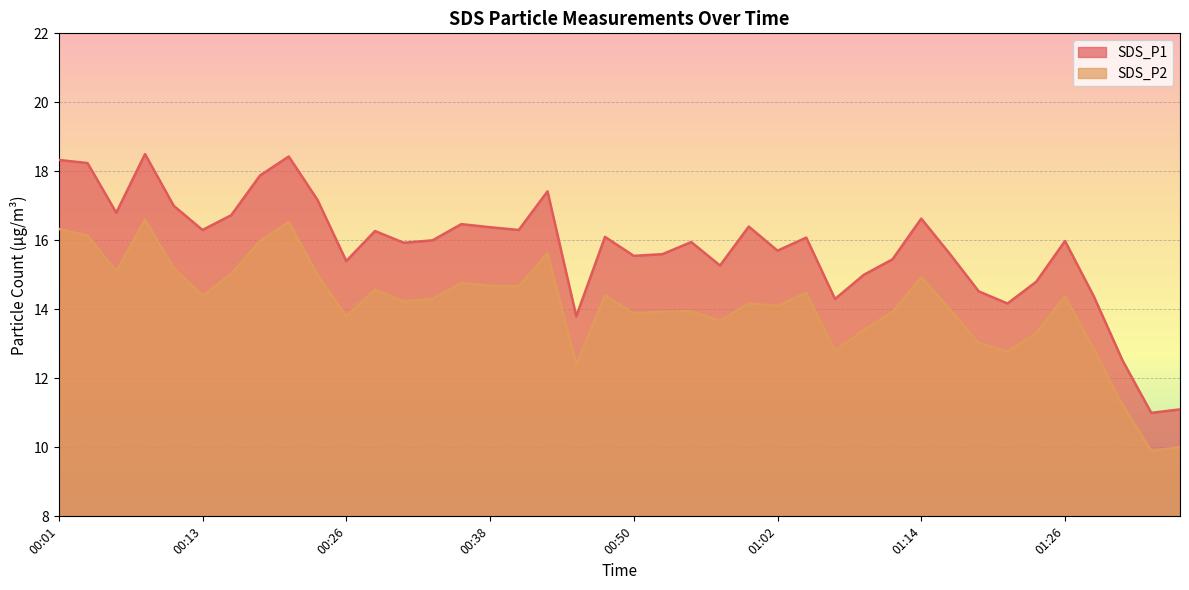

At which category does SDS_P2 reach its first local valley?

00:06